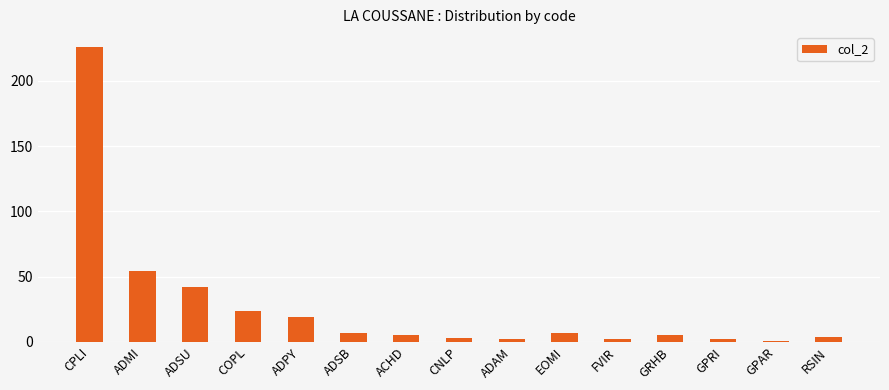

The value at ADMI is 54. True or false?

True